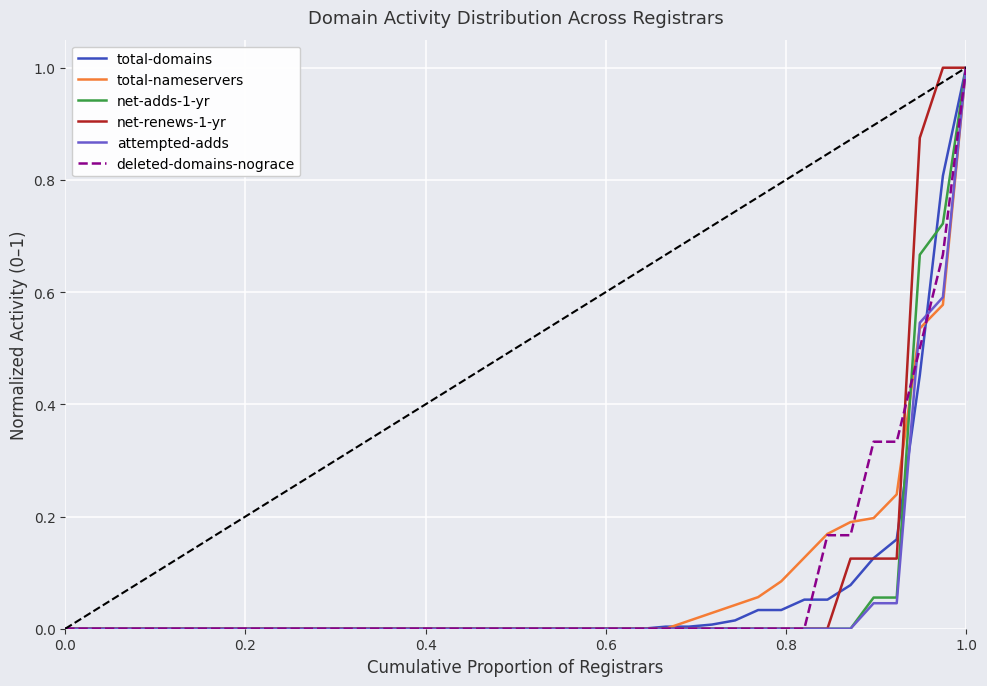

What is the greatest value displayed?

1.0